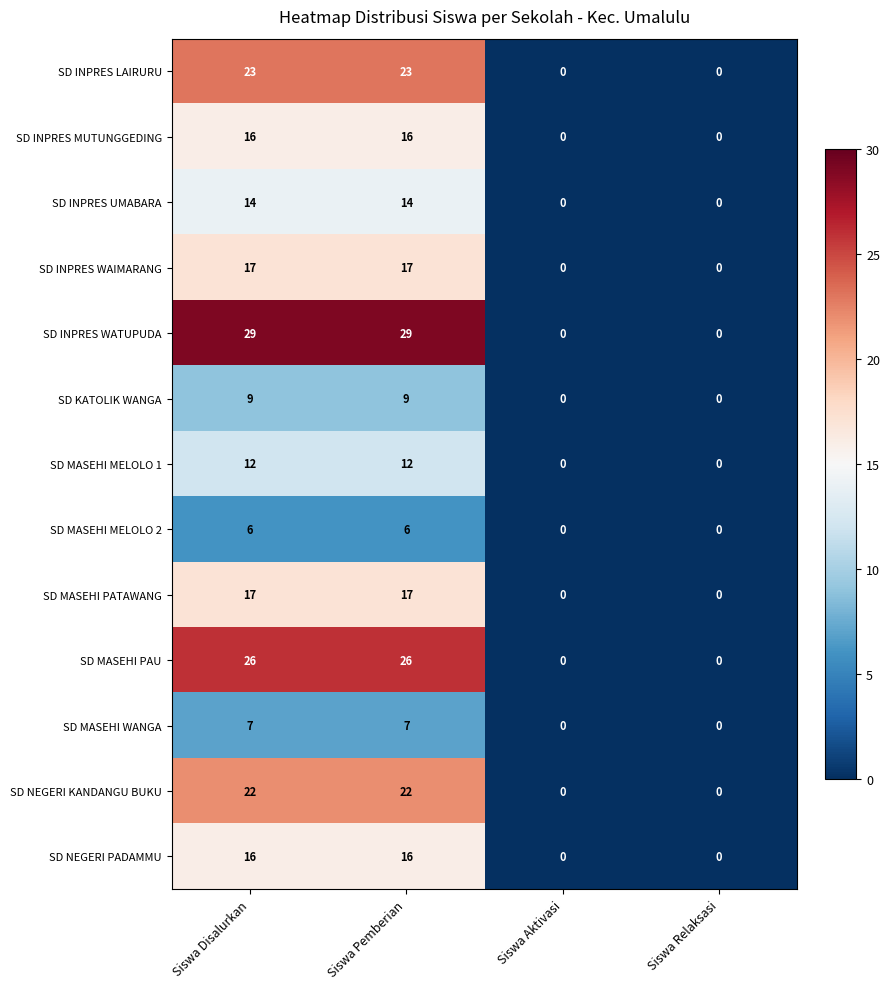

What is the maximum value shown in the chart?

29